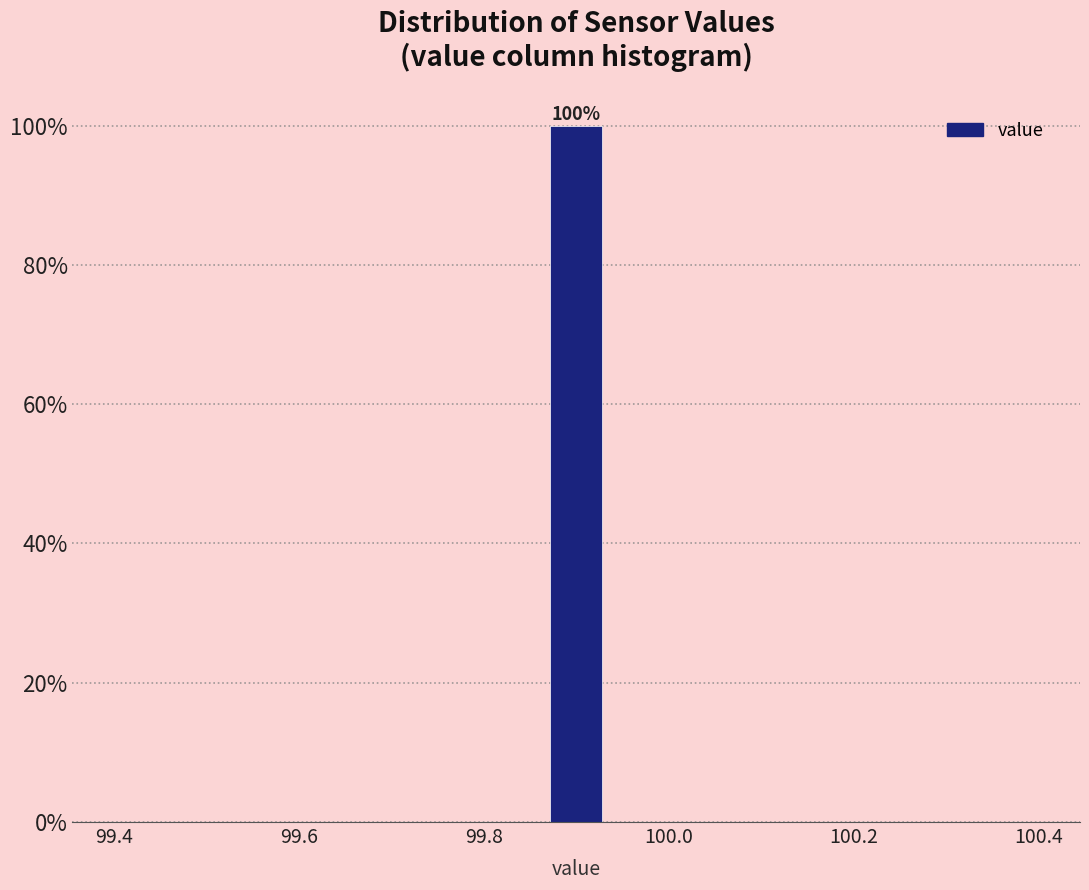

Read against the x-axis, roughly where is the centre of the tallest bar?

99.90